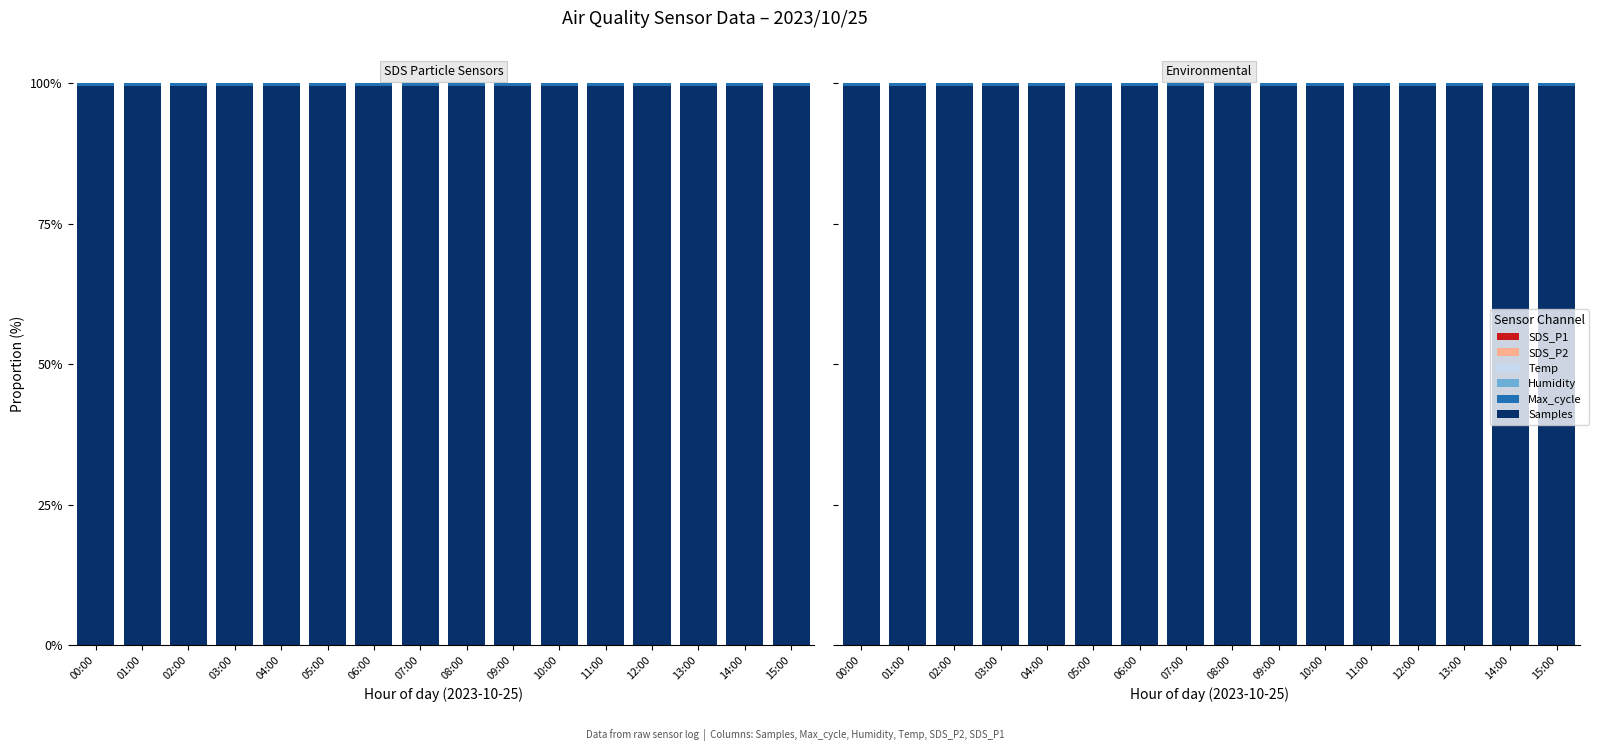

How many bars are there in each group?

6